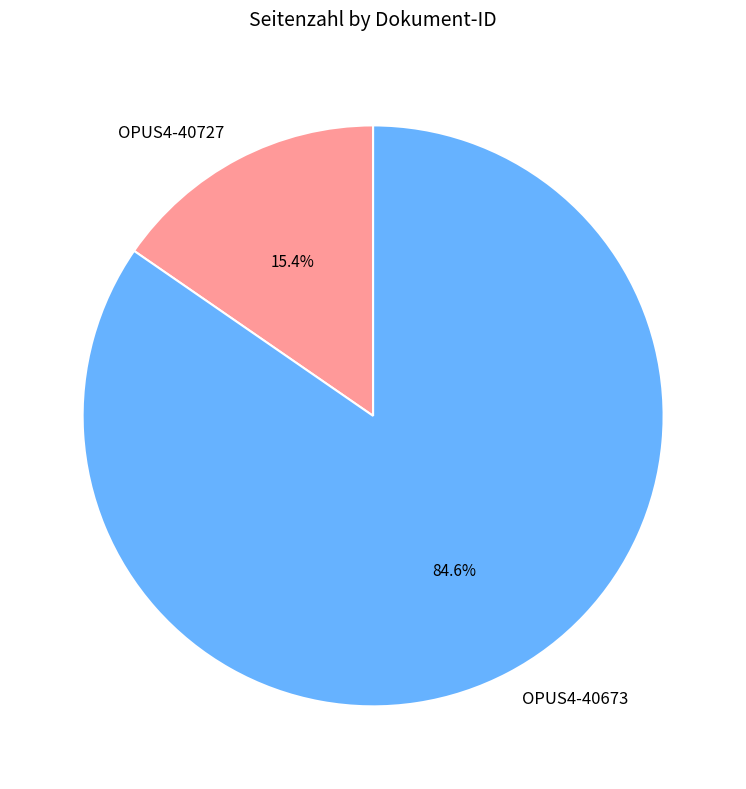

Which slice represents more than half of the pie?

OPUS4-40673